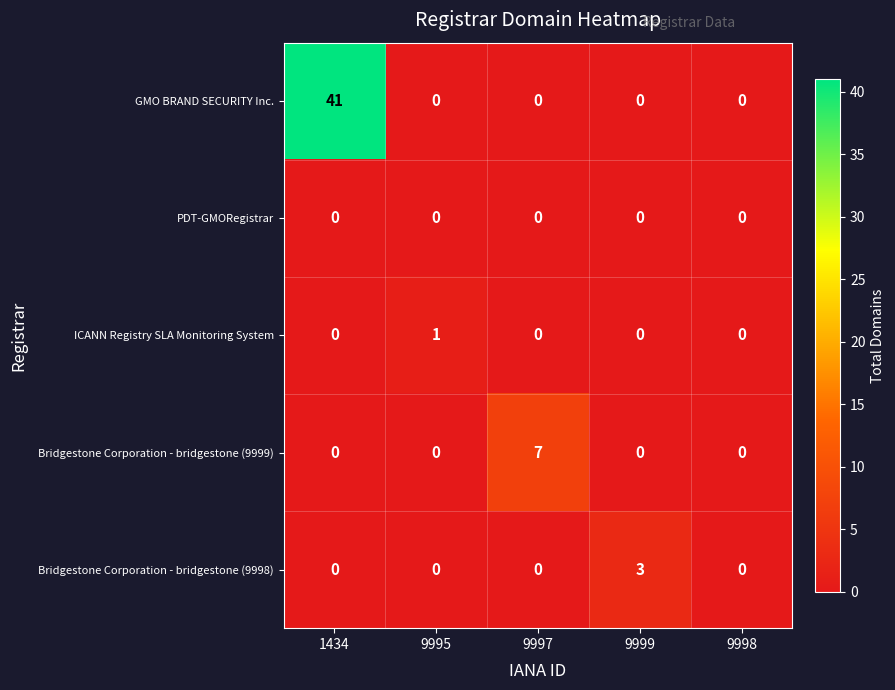

At which category is the sum across all series the highest?

1434